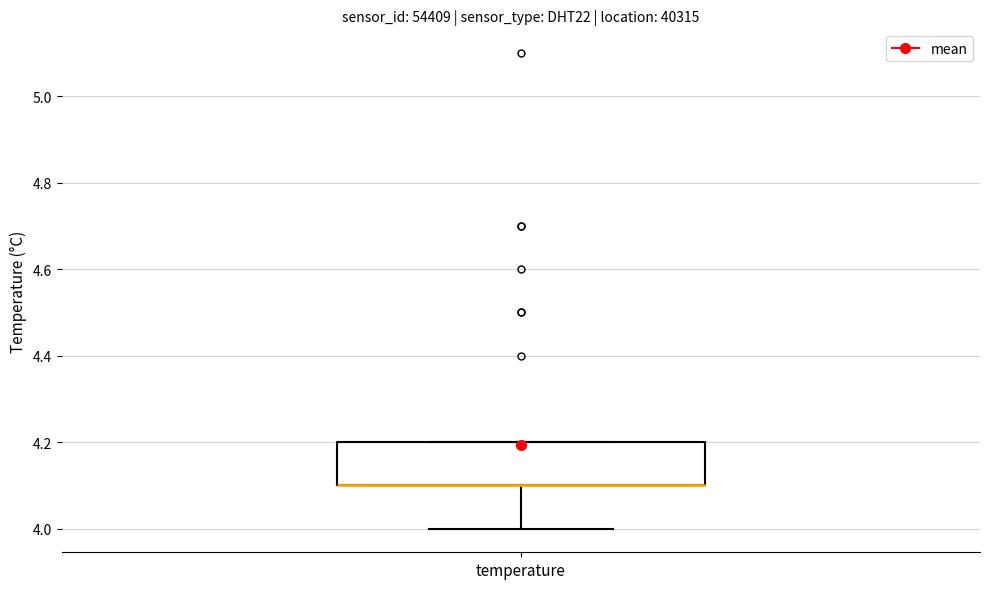

Where does the lower whisker of the box for temperature end on the y-axis? The values are not printed on the chart, so give them approximately, as read against the axis.

4.0